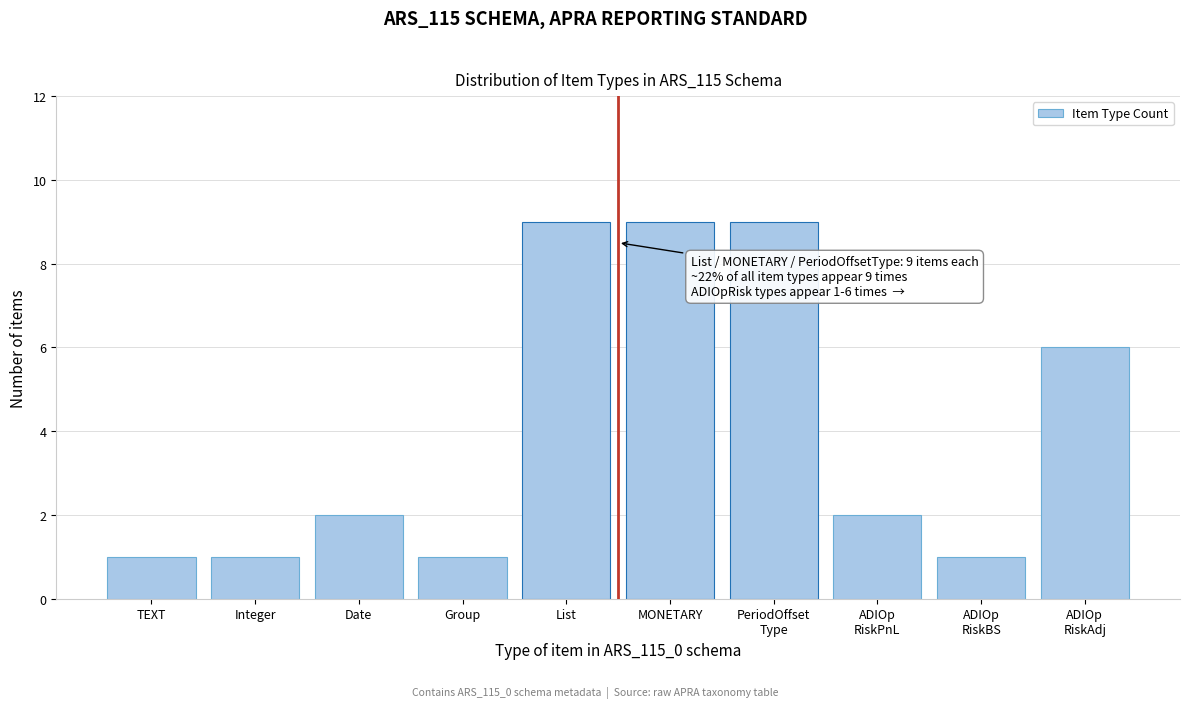

Reading left to right, extract all data points from this chart.

1	1	2	1	9	9	9	2	1	6